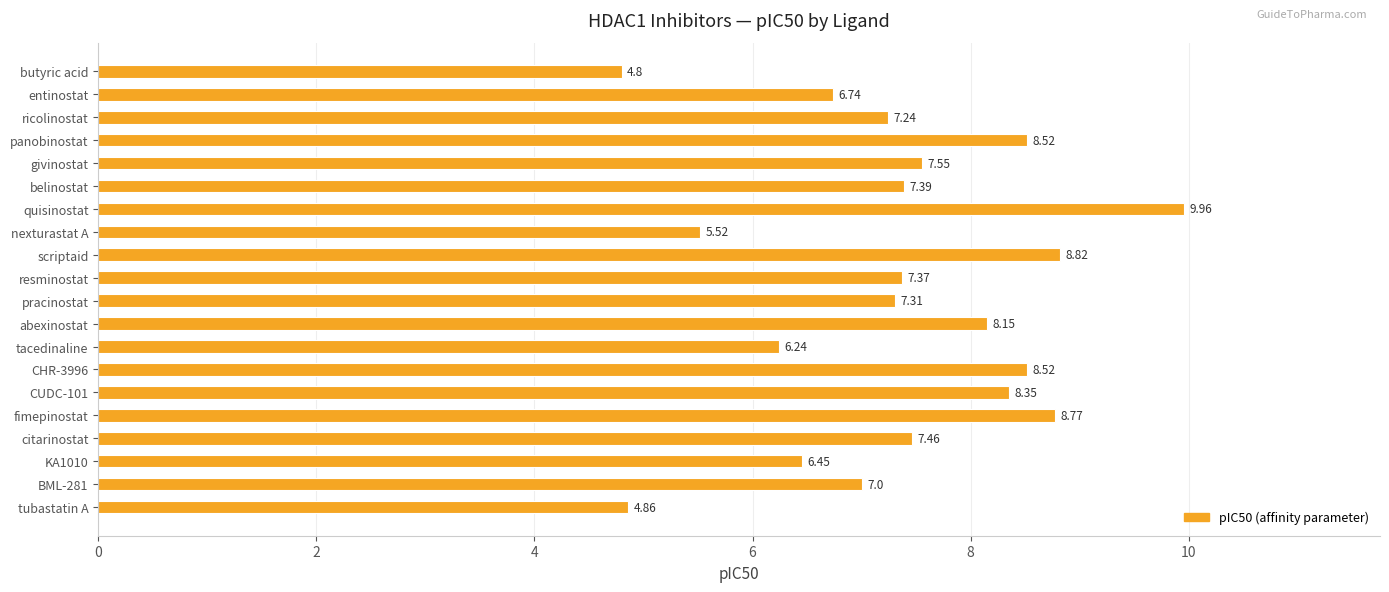

Between belinostat and fimepinostat, which is larger?

fimepinostat